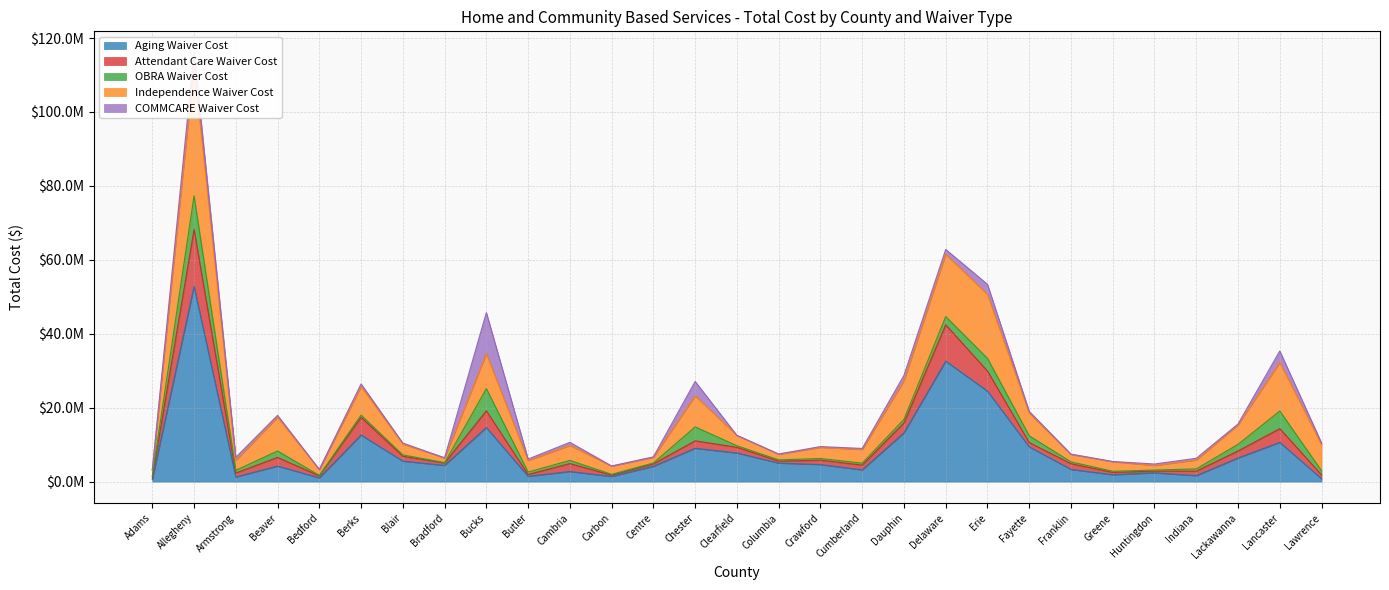

Where is Independence Waiver Cost nearest to the value 57725186?

Delaware